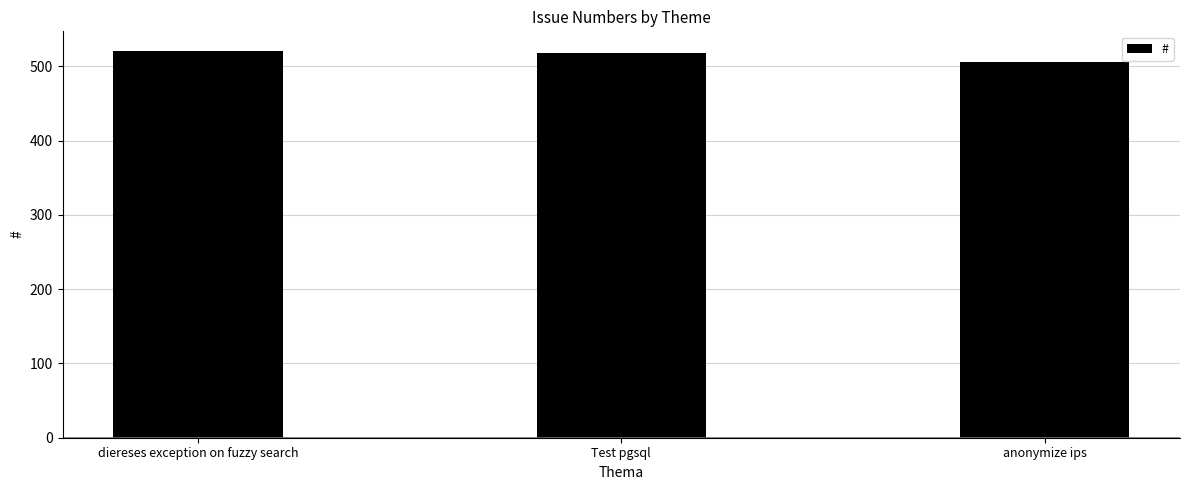

What is the average value?

515